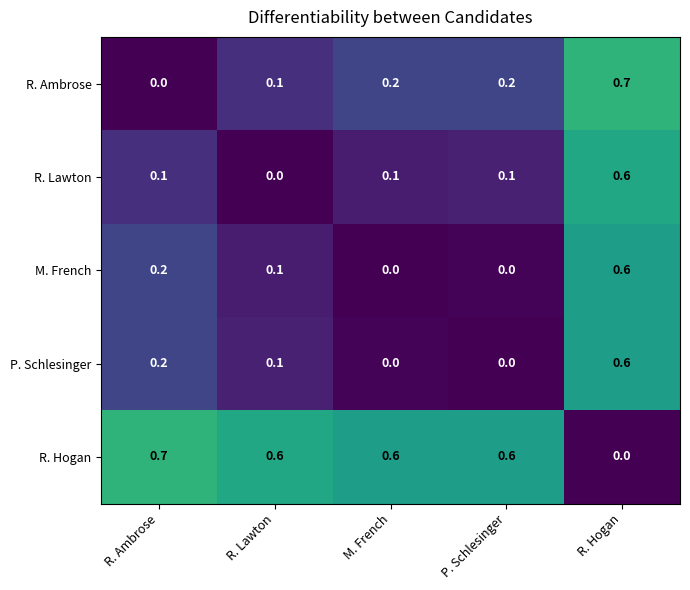

True or false: P. Schlesinger has a value of 0.1 at R. Lawton.

True